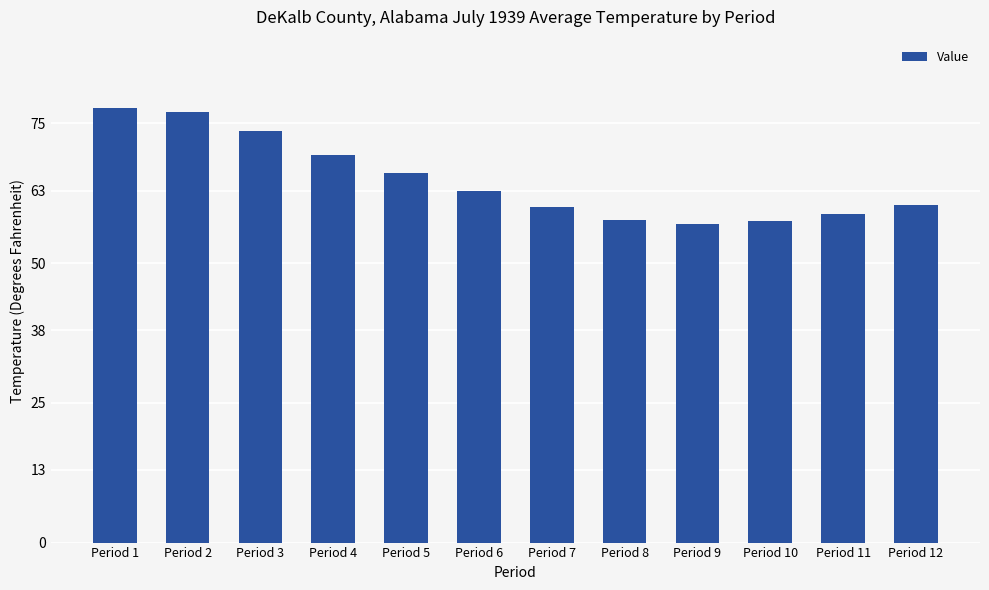

What is the average value?

64.9